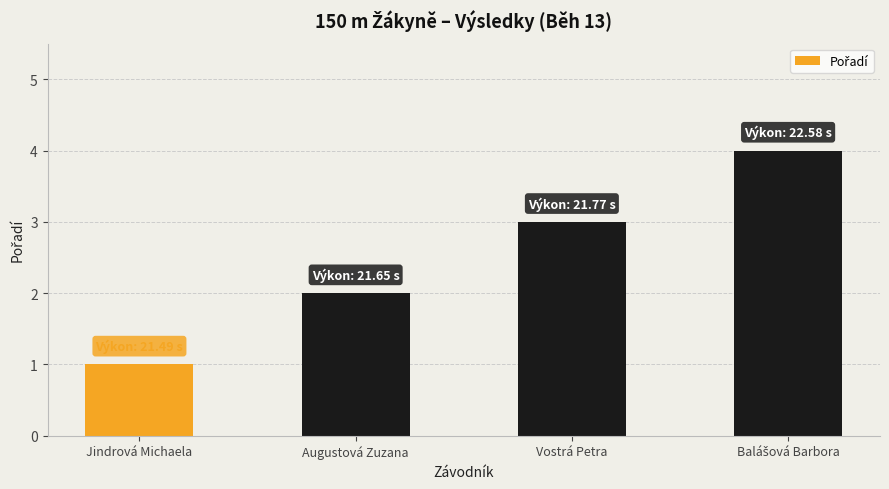

Reading right to left, what are all the values shown in this chart?

4	3	2	1